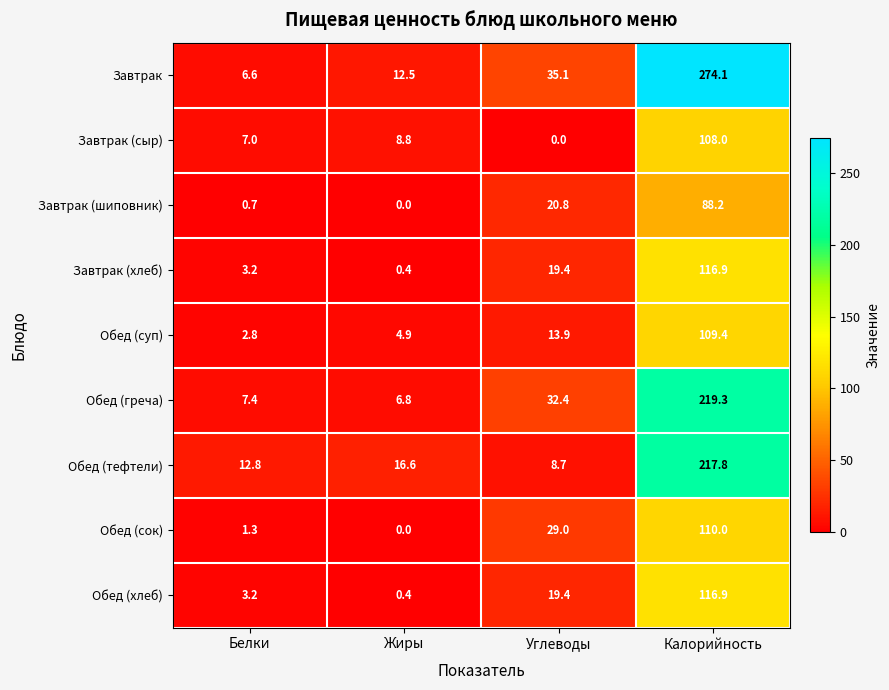

What is the total value across all series at Калорийность?

1360.6